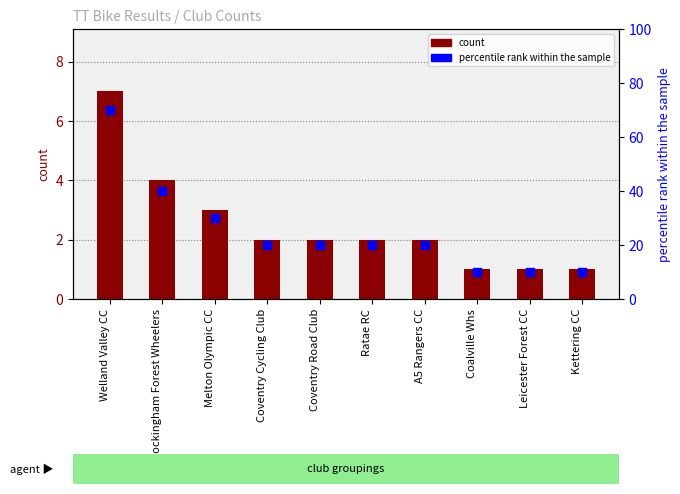

What are all the series names shown in the legend?

count, percentile rank within the sample